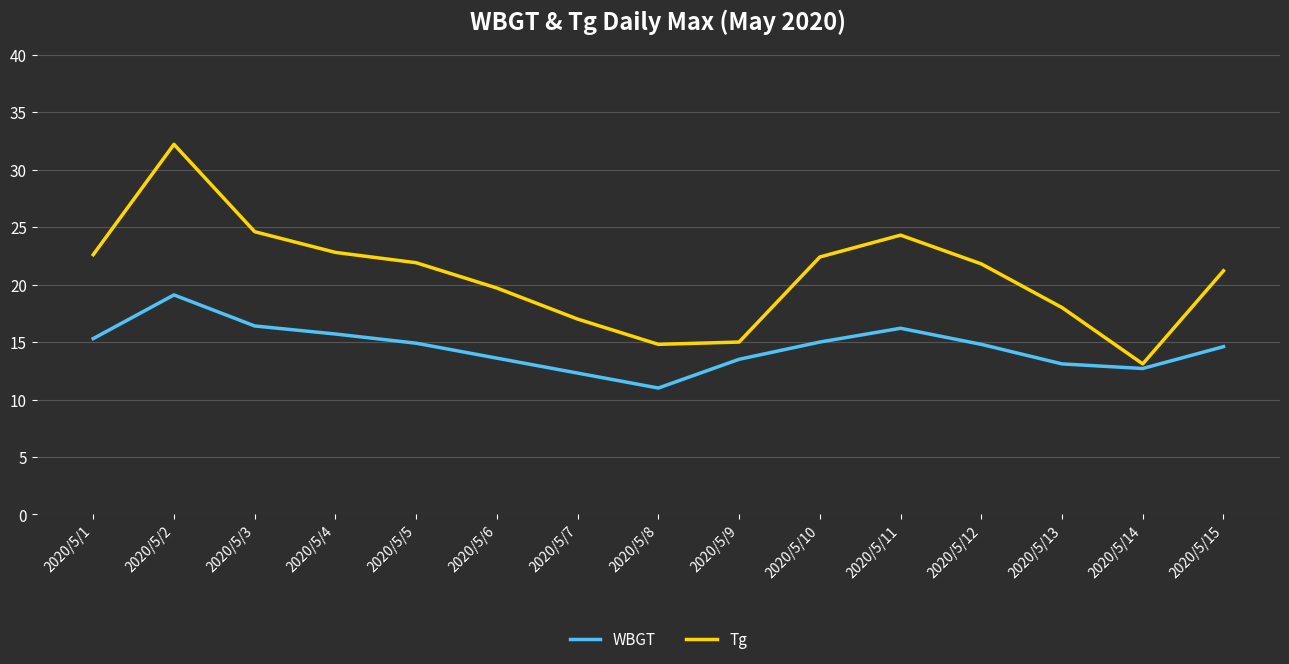

What is the difference between the highest and lowest values at 2020/5/1?

7.3